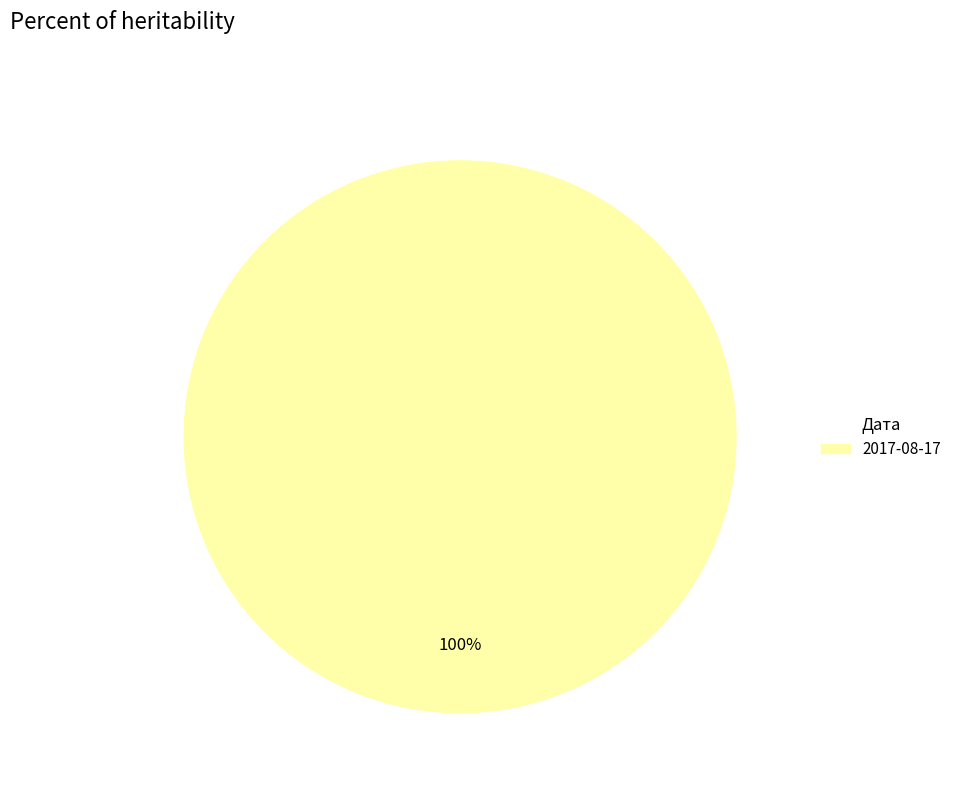

Does any single category account for the majority?

Yes